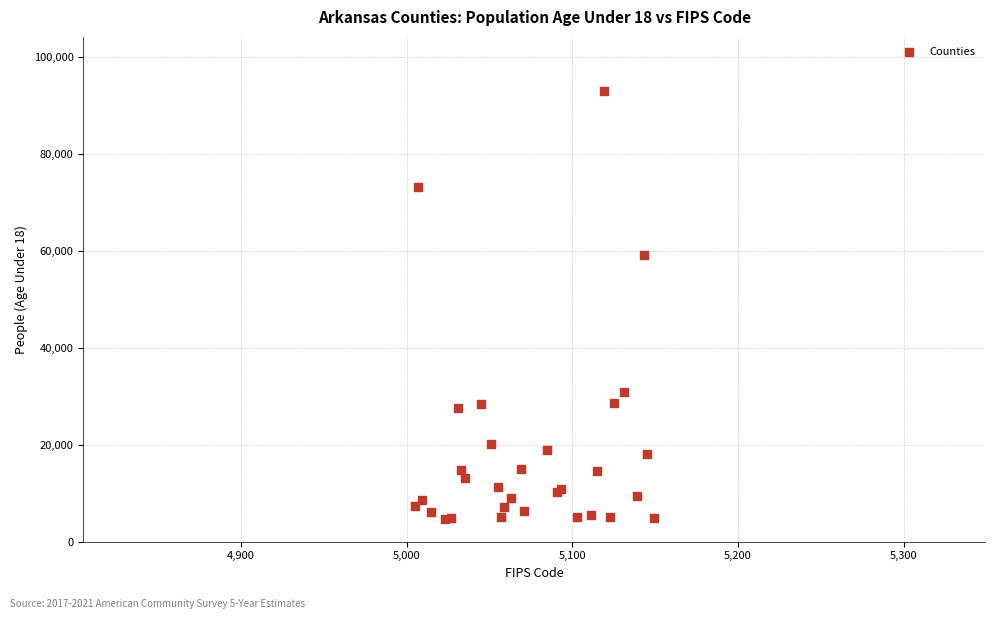

What Y value in the scatter plot is closest to 48883?

59078